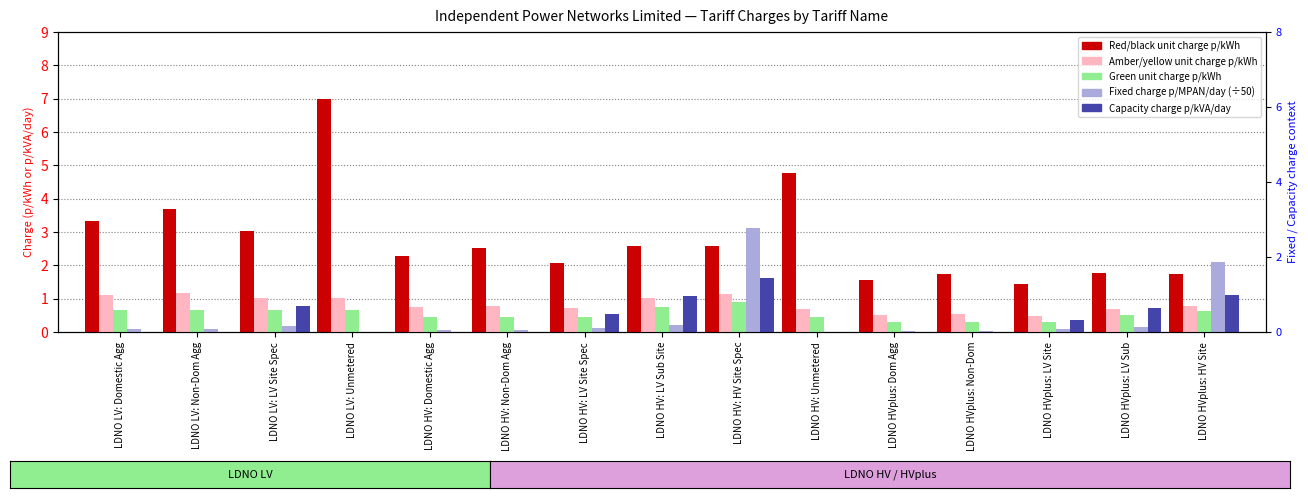

How many bars are there in each group?

5